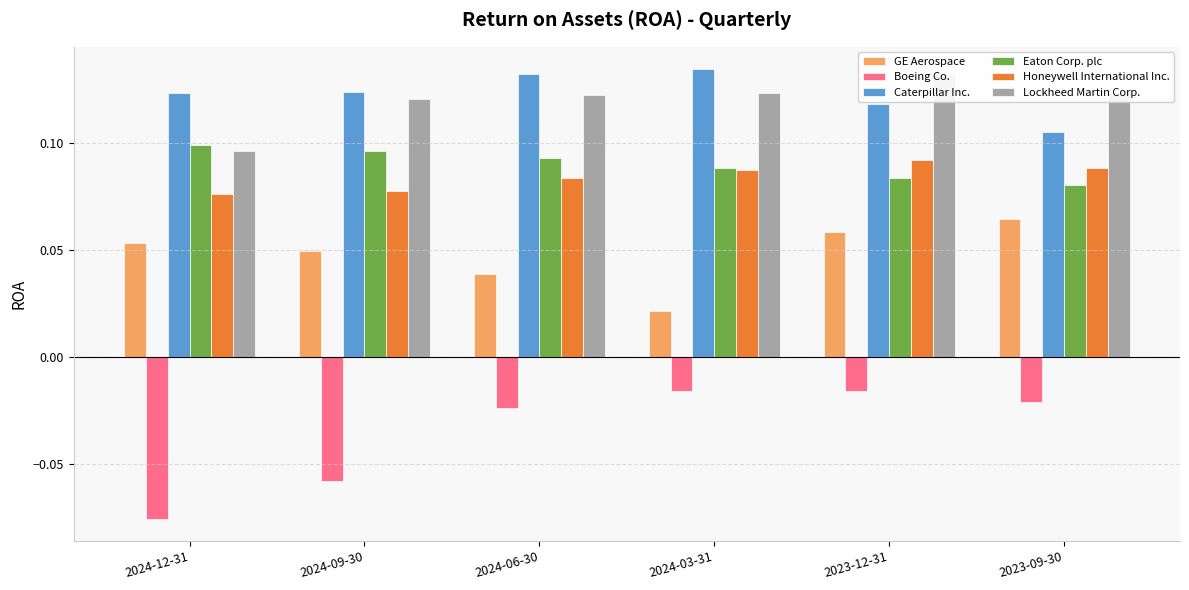

How many bars are there in total?

36